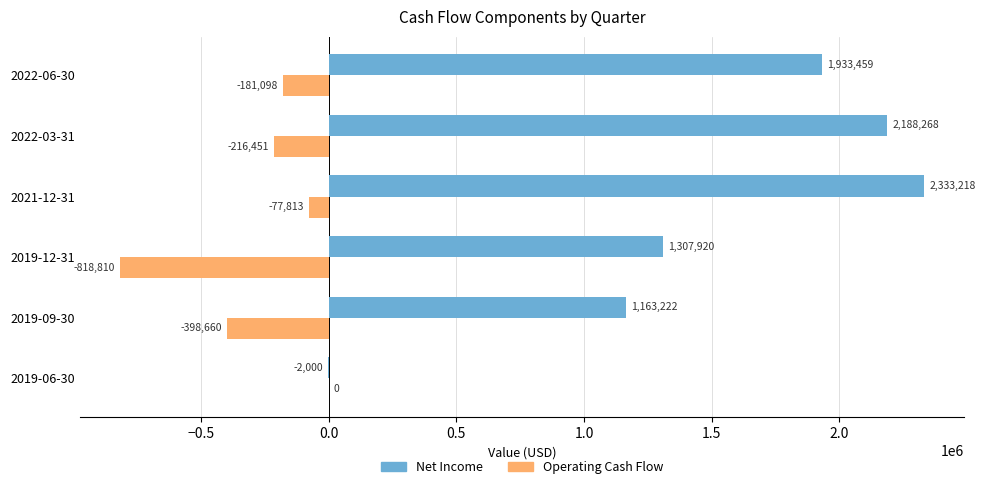

At which category is the sum across all series the highest?

2021-12-31